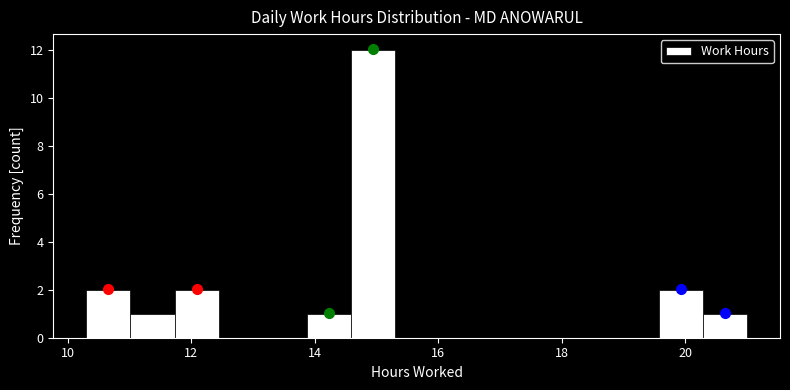

Around what value on the x-axis is the tallest bar? Give the approximate position of its centre, as read against the axis.

15.0